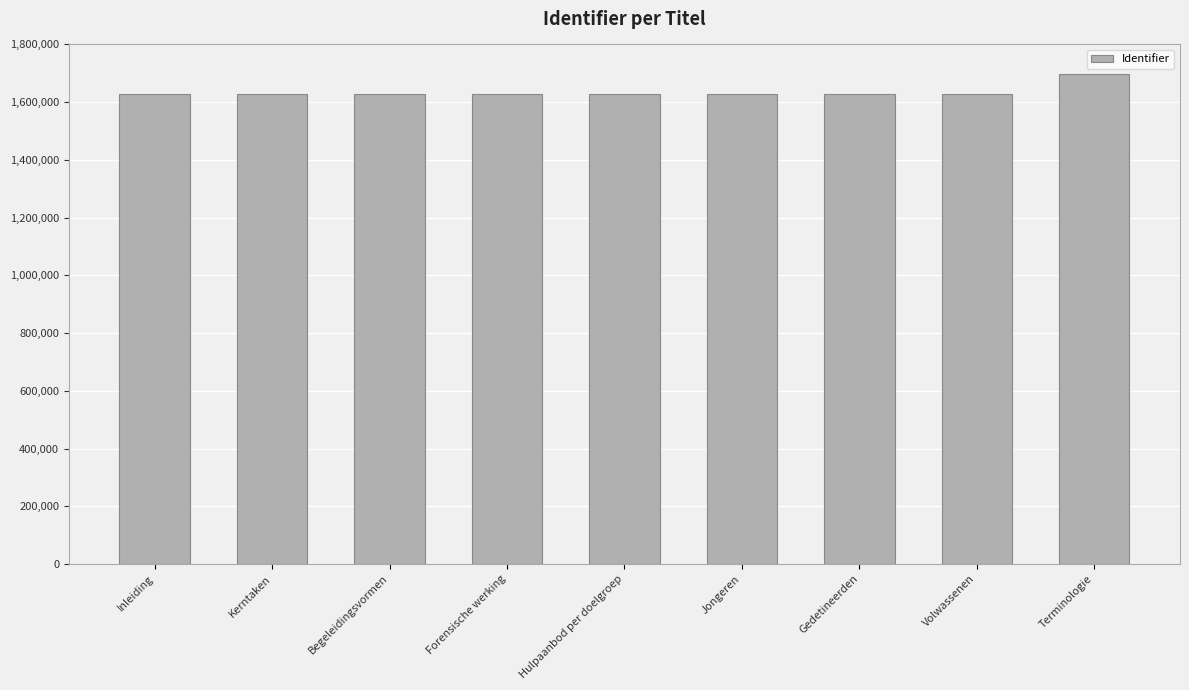

What is the label of the 1st bar from the right?

Terminologie